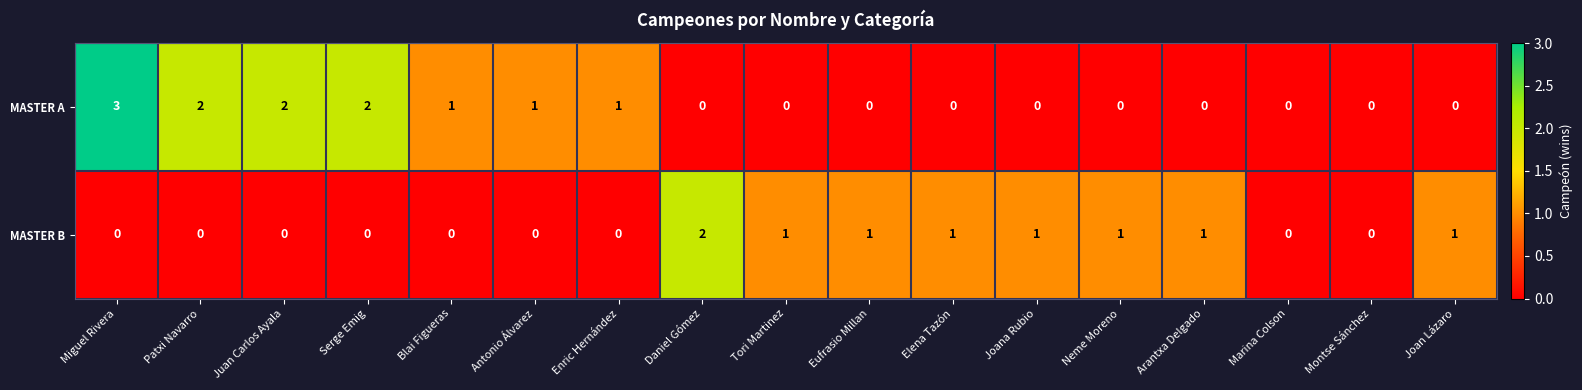

What is the maximum value shown in the chart?

3